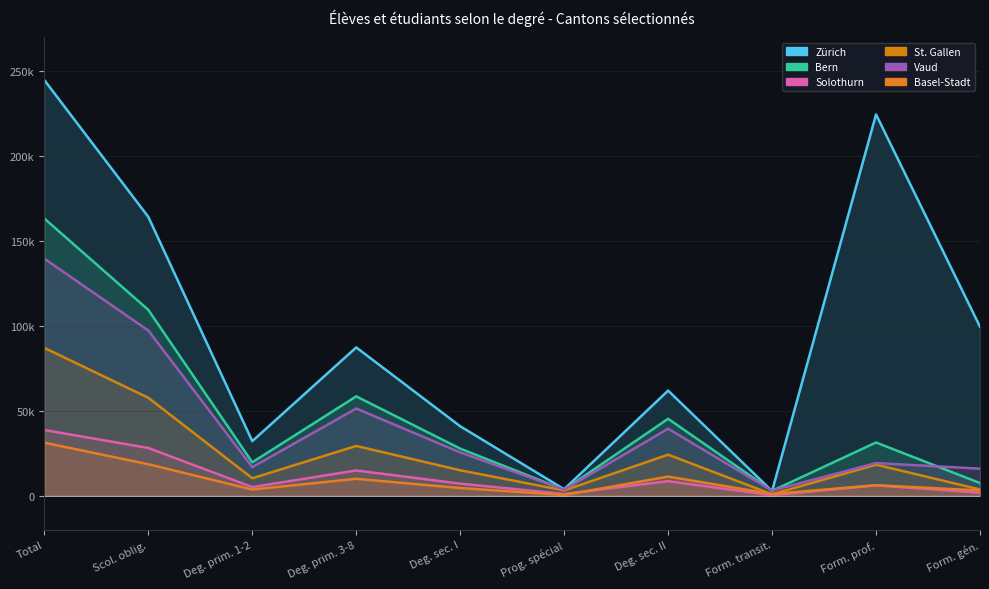

Count the number of categories in the chart.

10